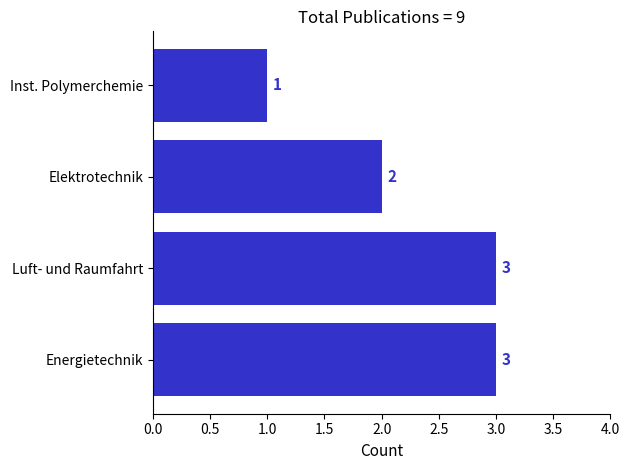

The value at Energietechnik is 3. True or false?

True